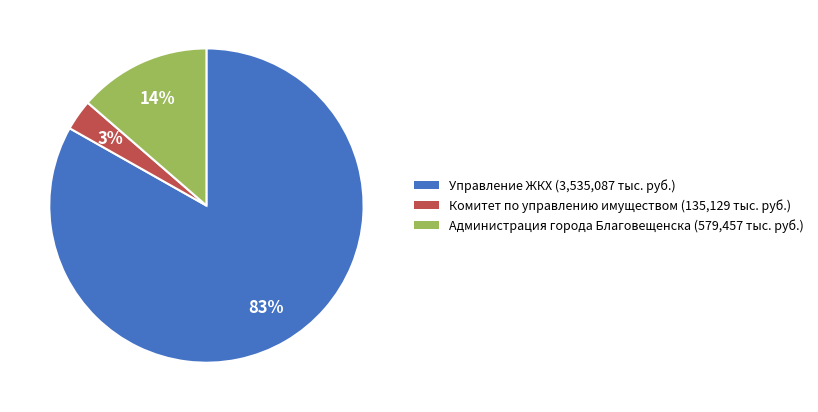

To the nearest percent, what is the difference between the largest and smallest slice percentages?

80%